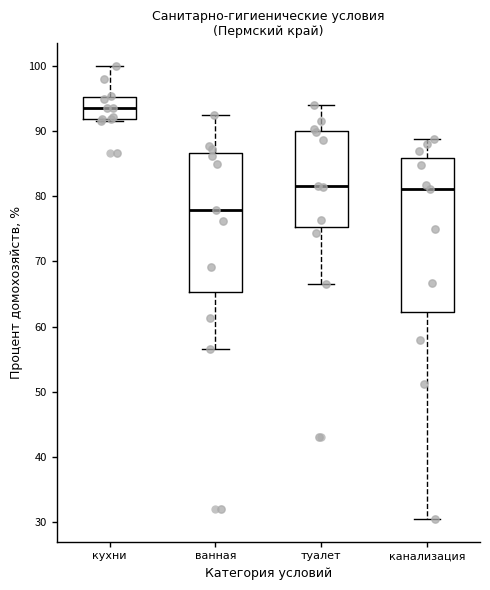

Reading left to right, read every box against the y-axis: the position of its median line, the range the box covers, and the ends of its whiskers. The values are not printed on the chart, so give them approximately, as read against the axis.

кухни: median 93, box 92 to 95, whiskers 91 to 100
ванная: median 78, box 65 to 87, whiskers 57 to 93
туалет: median 82, box 75 to 90, whiskers 66 to 94
канализация: median 81, box 62 to 86, whiskers 30 to 89